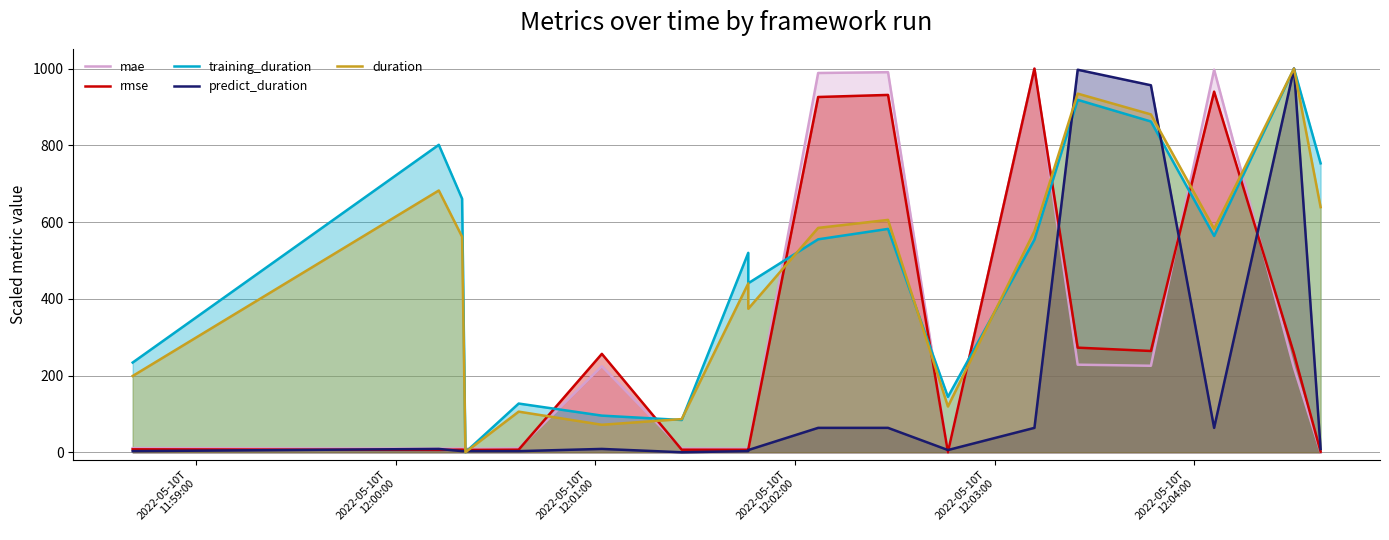

What is the difference between the second highest and minimum values in the mae series?

997.2